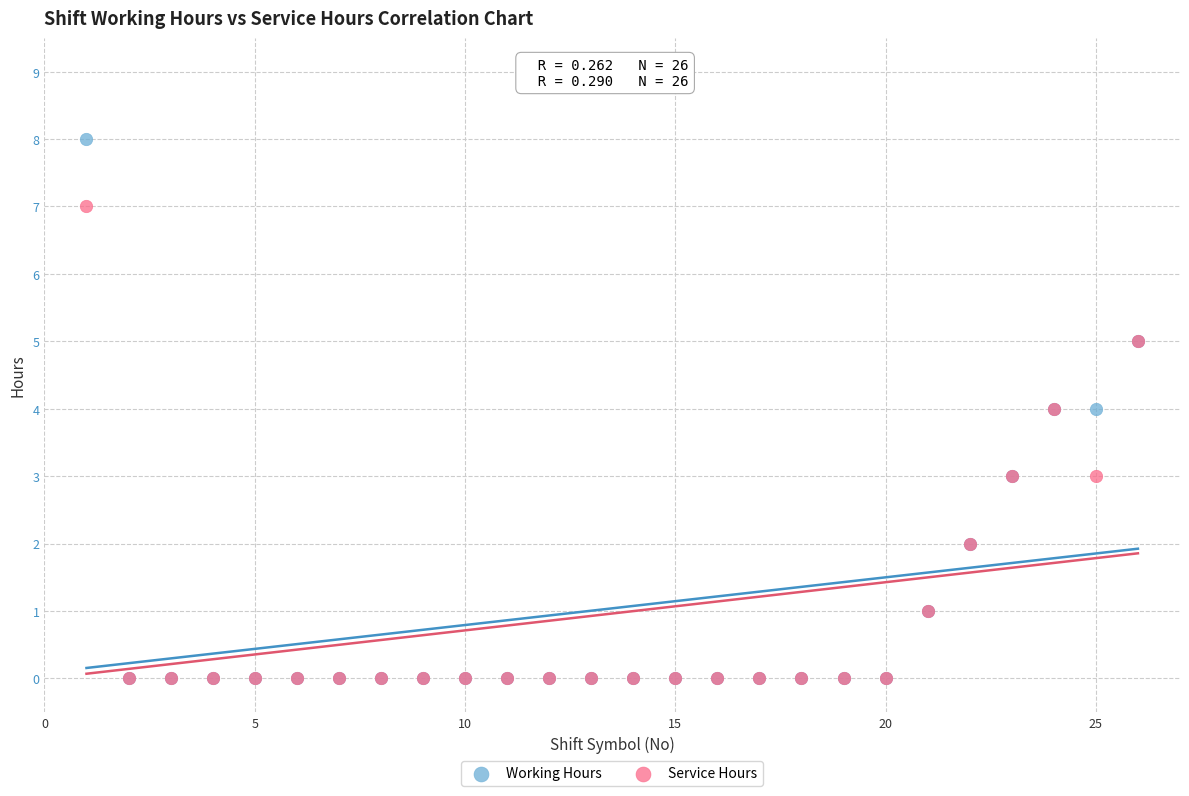

Which series contains the highest Y value?

Working Hours